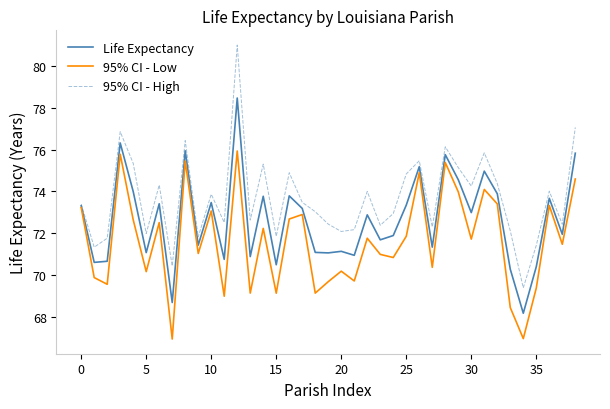

Which series has the largest total across all categories?

95% CI - High